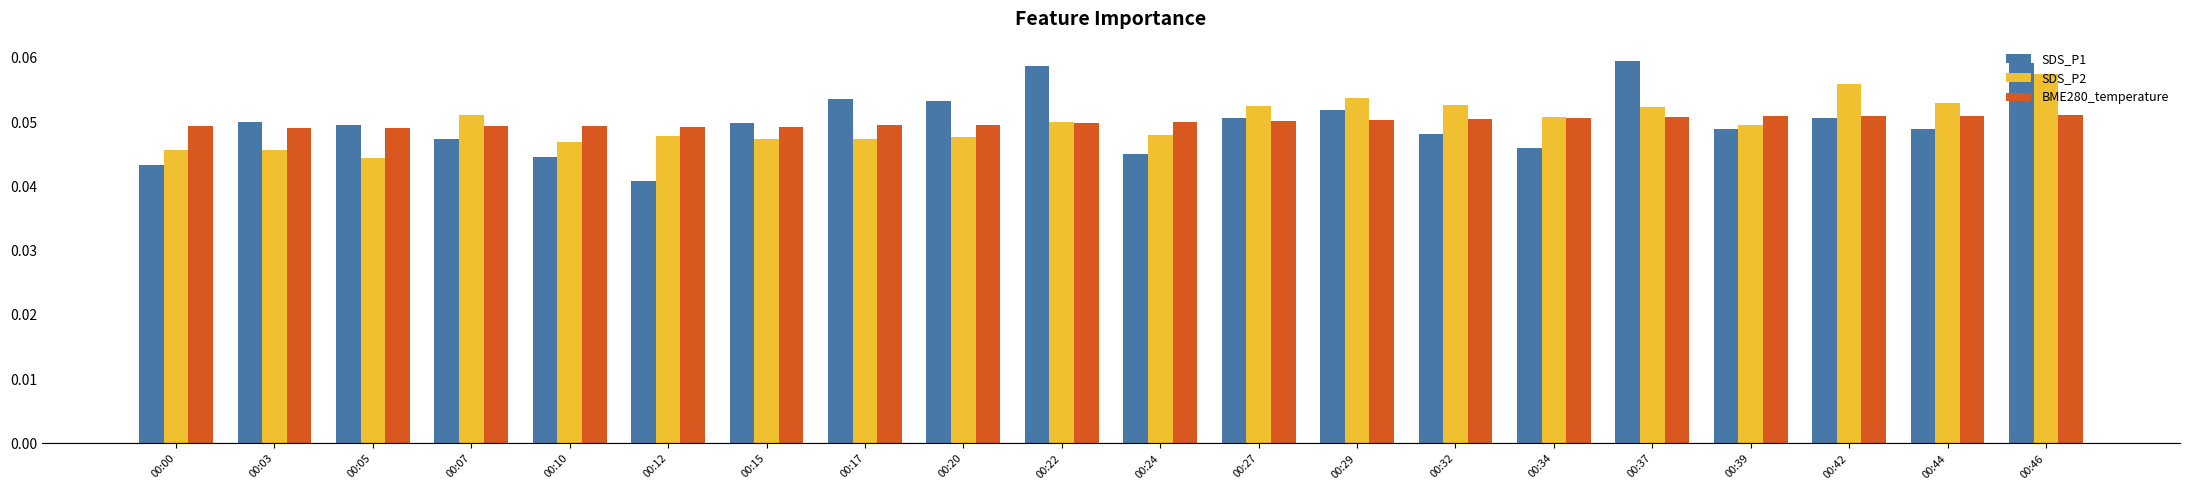

At which category is the sum across all series the highest?

00:46